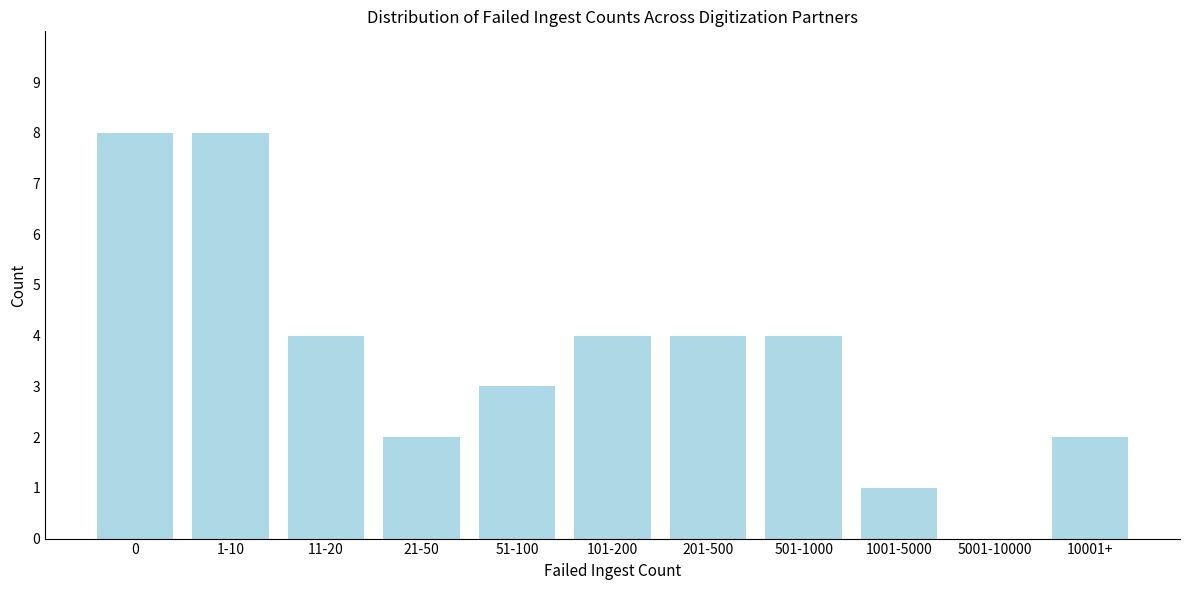

Reading left to right, transcribe all the data shown in this chart.

0=8	1-10=8	11-20=4	21-50=2	51-100=3	101-200=4	201-500=4	501-1000=4	1001-5000=1	5001-10000=0	10001+=2